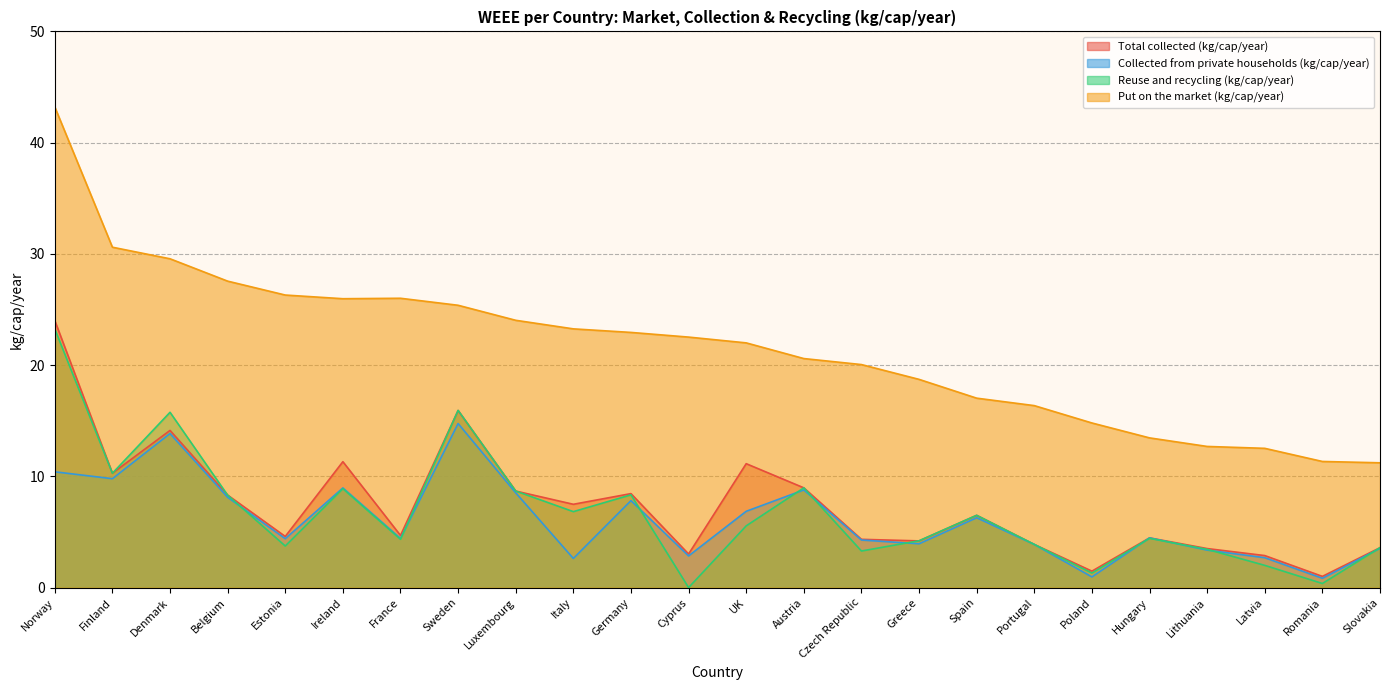

At which label does Reuse and recycling (kg/cap/year) reach its peak?

Norway